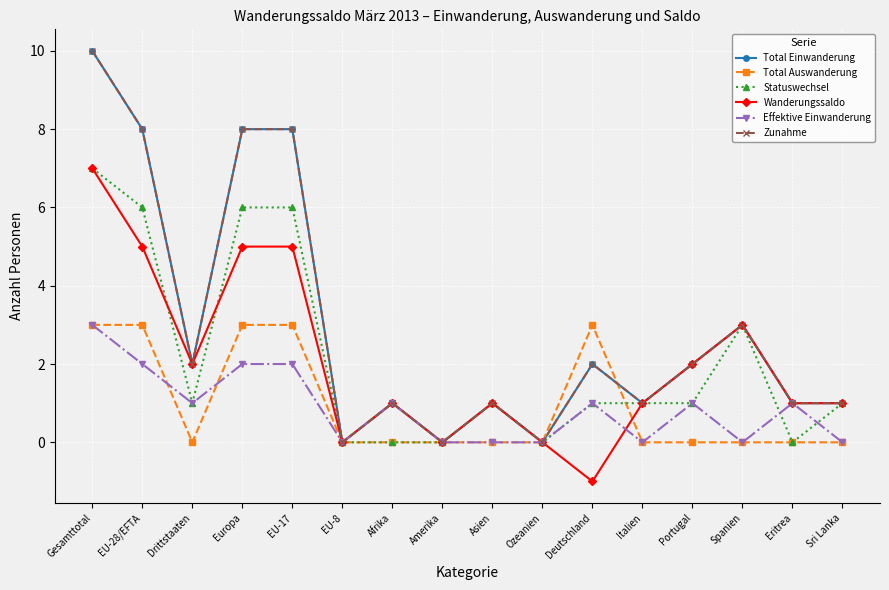

Is this an area chart (filled region under the line)?

No